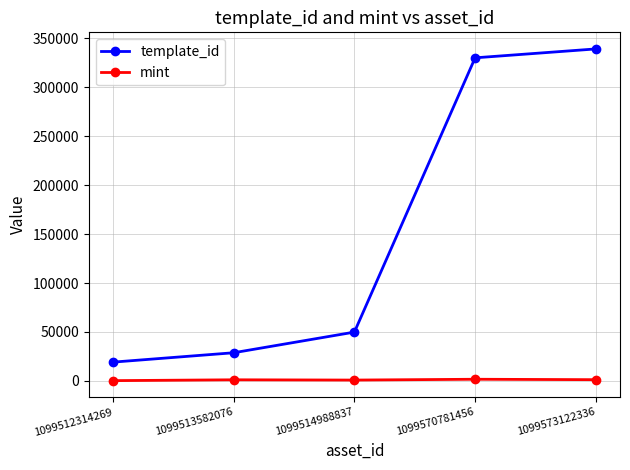

What is the highest value of the template_id series?

339228